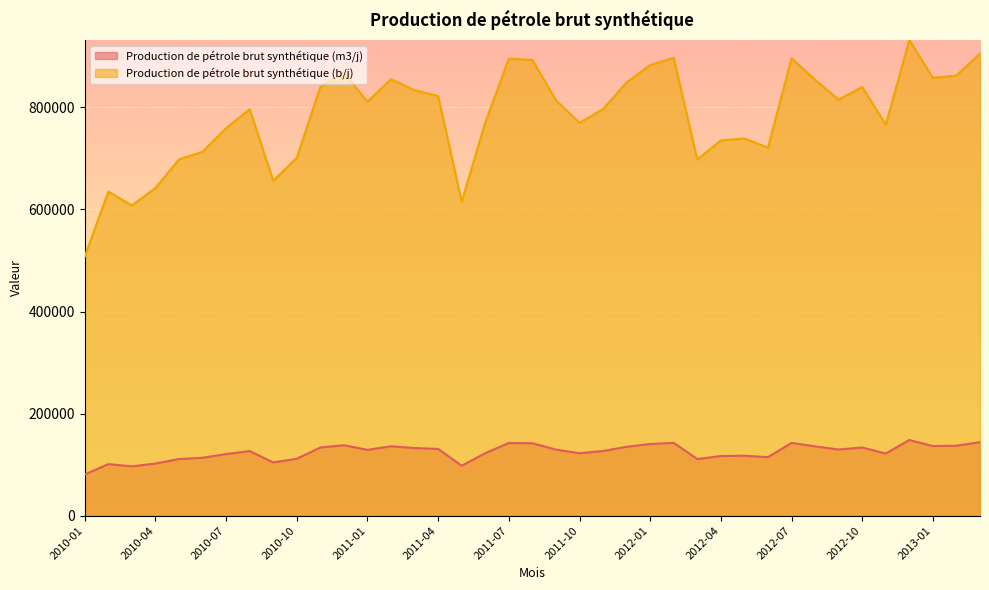

Where is Production de pétrole brut synthétique (b/j) nearest to the value 719946?

2012-06